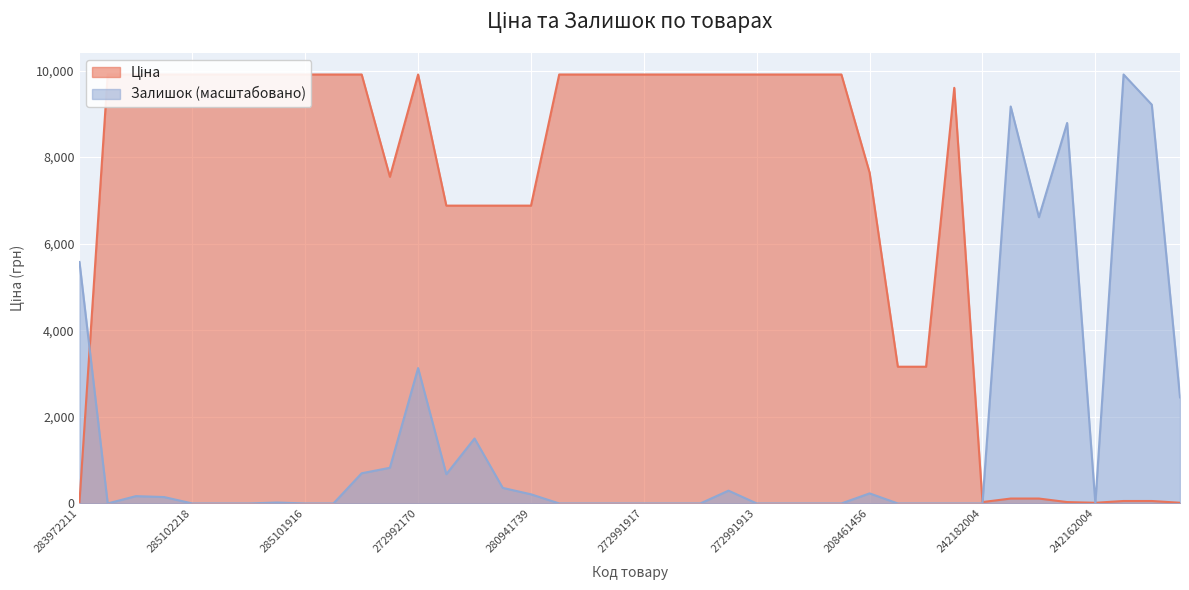

How many distinct data groups are displayed?

2